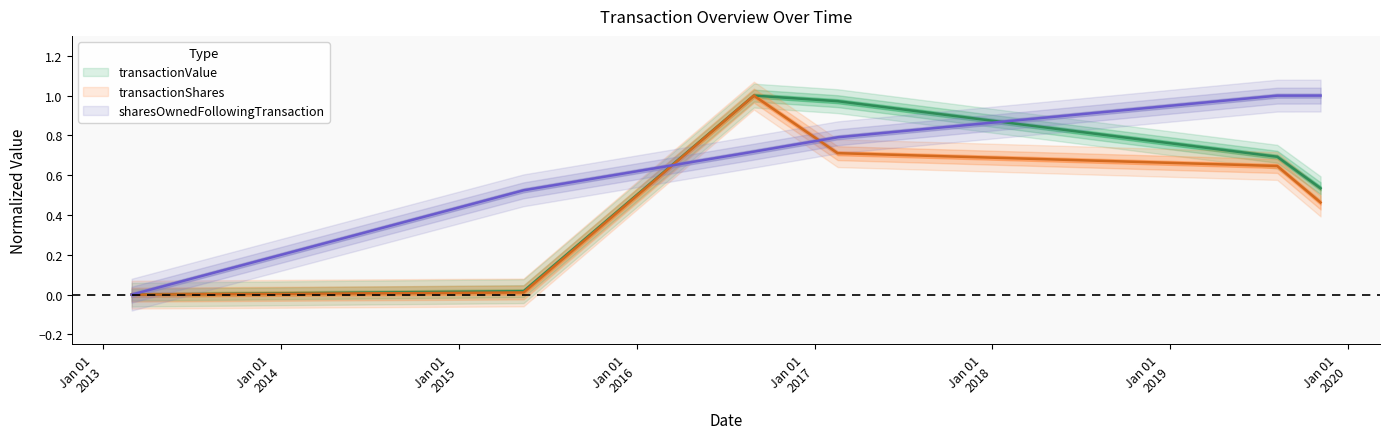

Is the value of transactionValue at 2019-08-09 greater than the value of transactionShares at 2013-02-28?

Yes